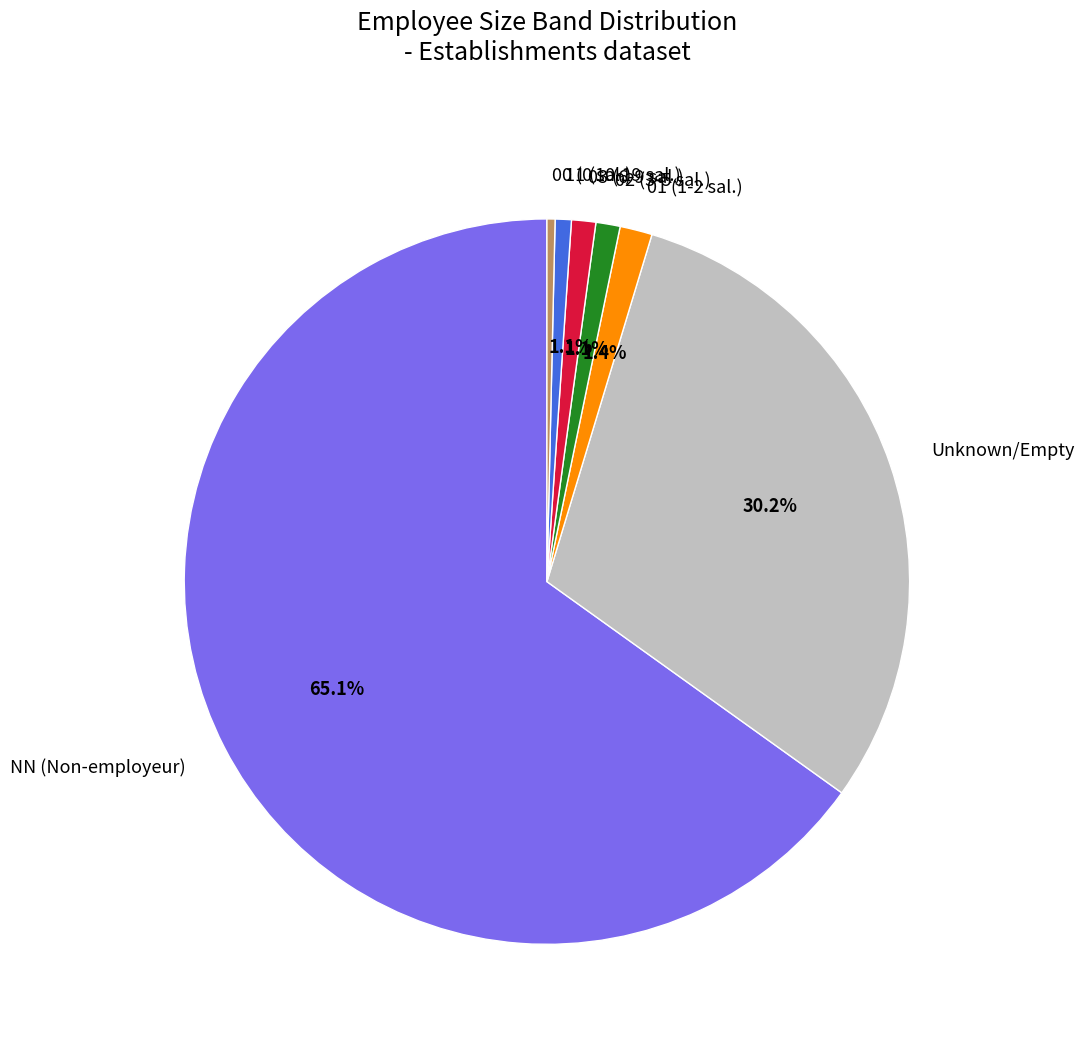

Is there any slice that represents more than half of the pie?

Yes